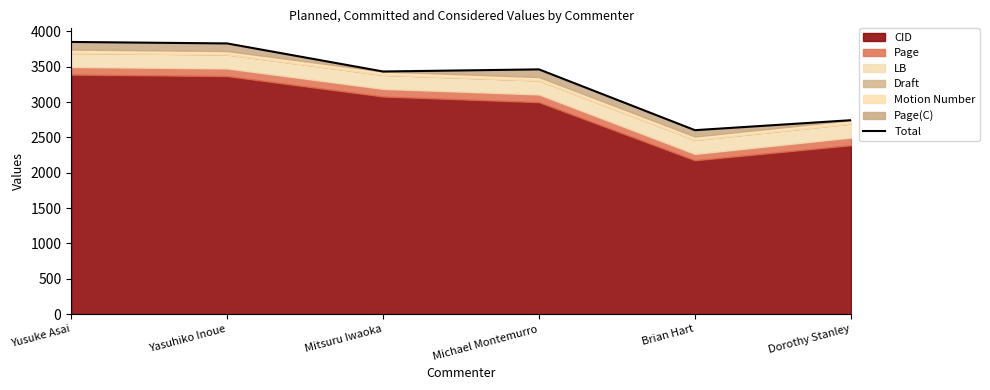

What position from the left is Dorothy Stanley?

6